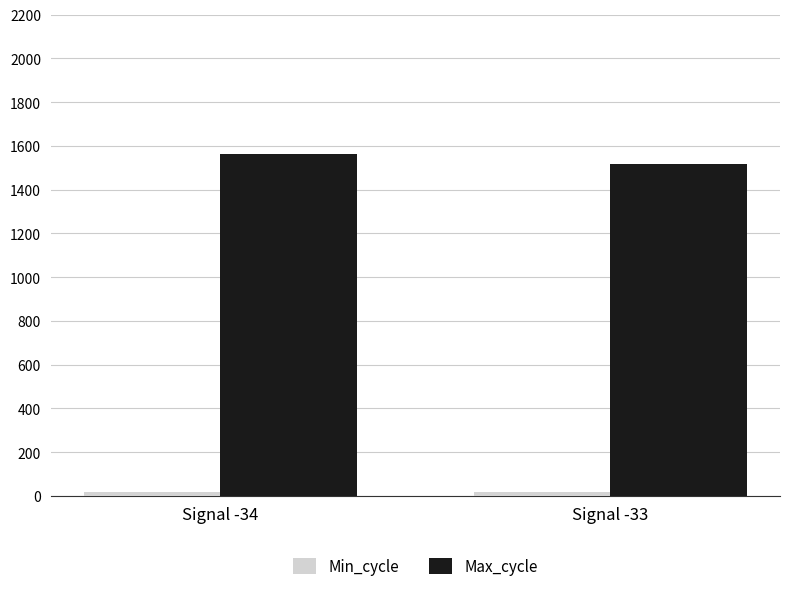

Which series has the largest total across all categories?

Max_cycle